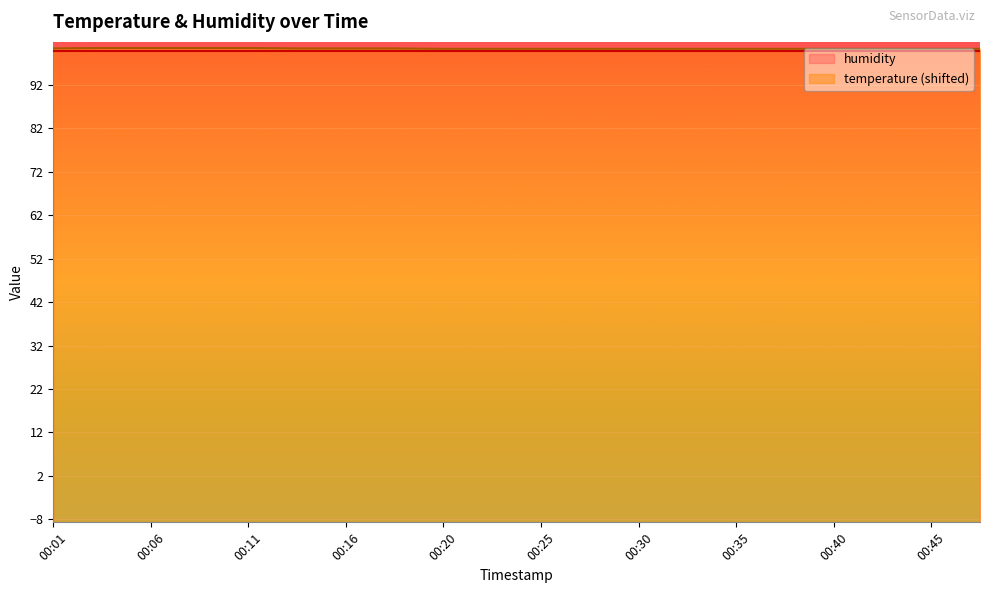

The value at 00:25 is 100.3. True or false?

True